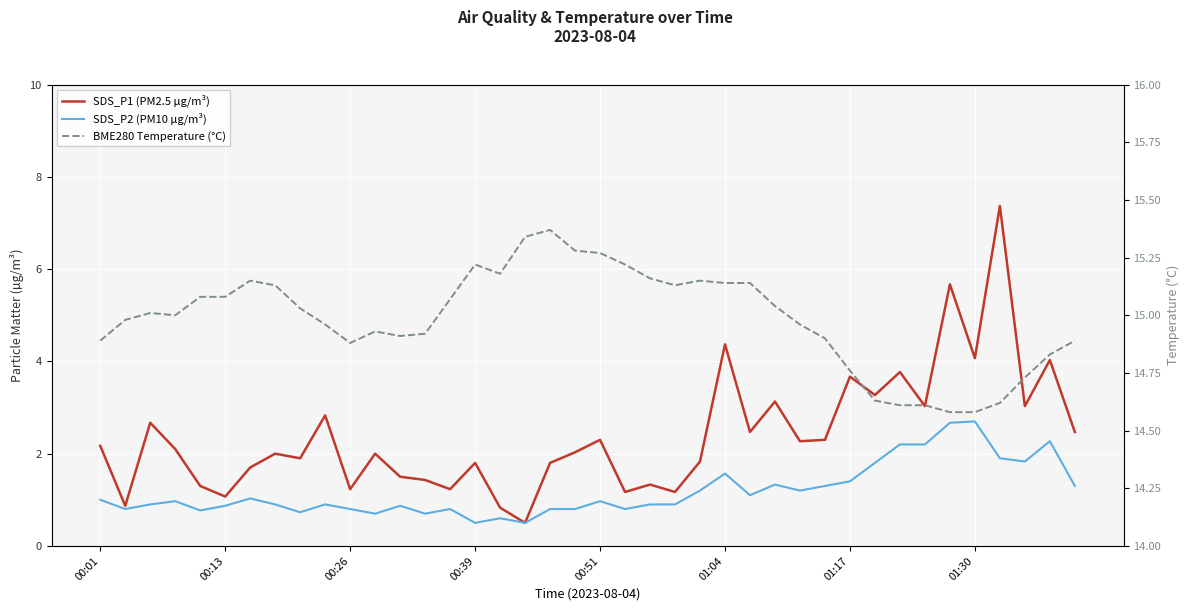

Reading right to left, what are all the values shown in this chart?

SDS_P1 (PM2.5 µg/m³): 2.5	4.0	3.0	7.4	4.1	5.7	3.0	3.8	3.3	3.7	2.3	2.3	3.1	2.5	4.4	1.8	1.2	1.3	1.2	2.3	2.0	1.8	0.5	0.8	1.8	1.2	1.4	1.5	2.0	1.2	2.8	1.9	2.0	1.7	1.1	1.3	2.1	2.7	0.9	2.2
SDS_P2 (PM10 µg/m³): 1.3	2.3	1.8	1.9	2.7	2.7	2.2	2.2	1.8	1.4	1.3	1.2	1.3	1.1	1.6	1.2	0.9	0.9	0.8	1.0	0.8	0.8	0.5	0.6	0.5	0.8	0.7	0.9	0.7	0.8	0.9	0.7	0.9	1.0	0.9	0.8	1.0	0.9	0.8	1.0
BME280 Temperature (°C): 14.9	14.8	14.7	14.6	14.6	14.6	14.6	14.6	14.6	14.8	14.9	15.0	15.0	15.1	15.1	15.2	15.1	15.2	15.2	15.3	15.3	15.4	15.3	15.2	15.2	15.1	14.9	14.9	14.9	14.9	15.0	15.0	15.1	15.2	15.1	15.1	15.0	15.0	15.0	14.9